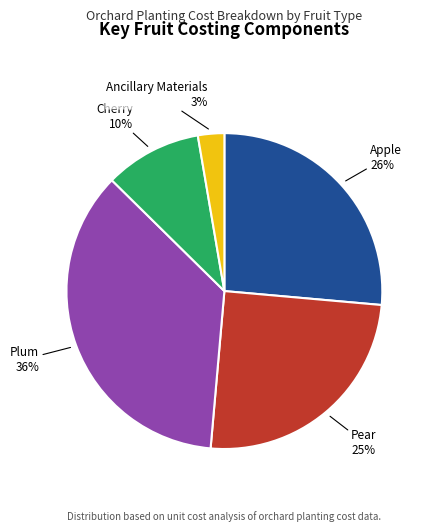

True or false: Apple accounts for 26% of the total.

True